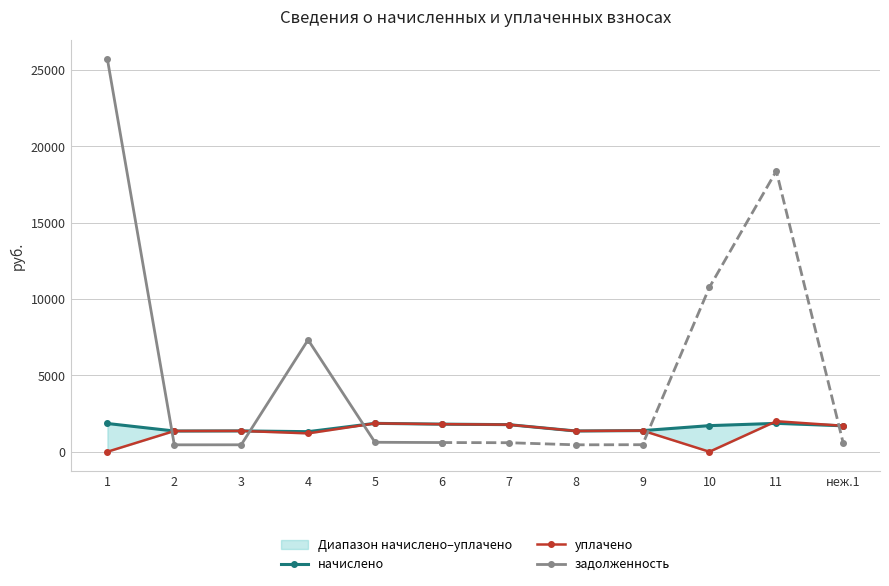

How many times do уплачено and начислено cross each other?

1